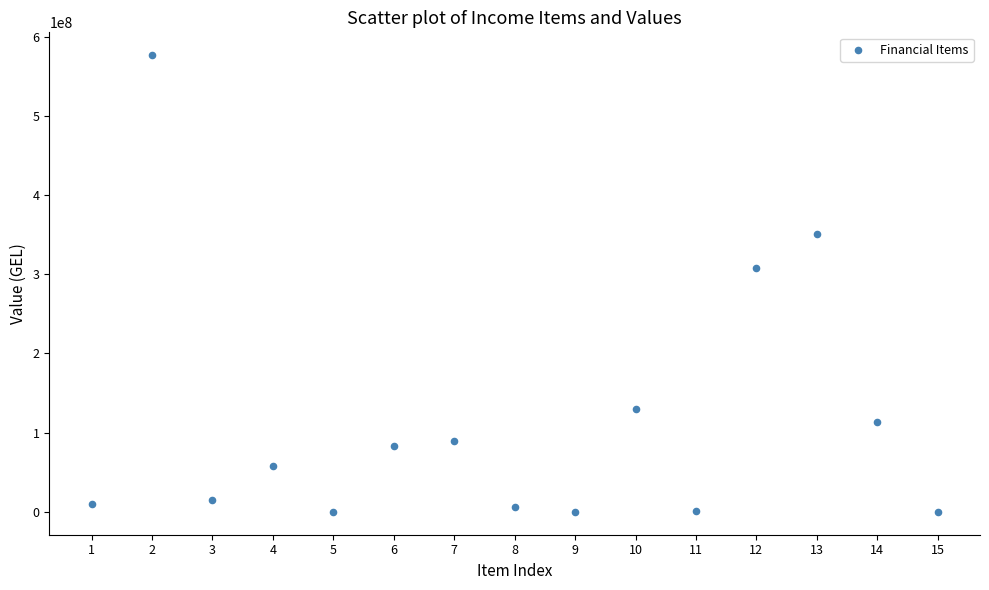

What is the range of X values (max minus min)?

14.0